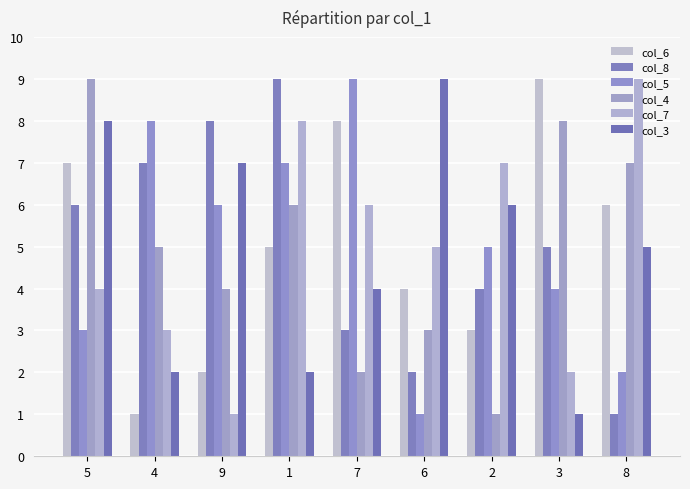

What position from the left is 6?

6